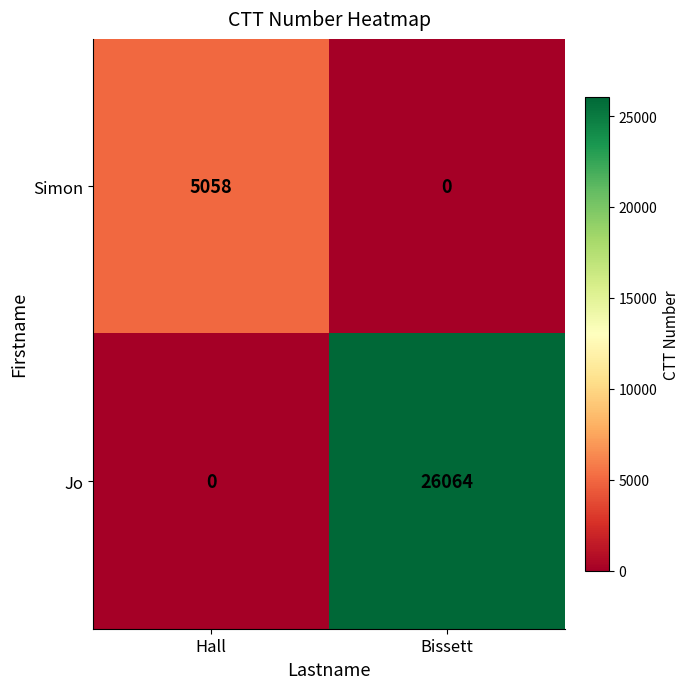

What is the difference between the maximum and minimum values in the Simon series?

5058